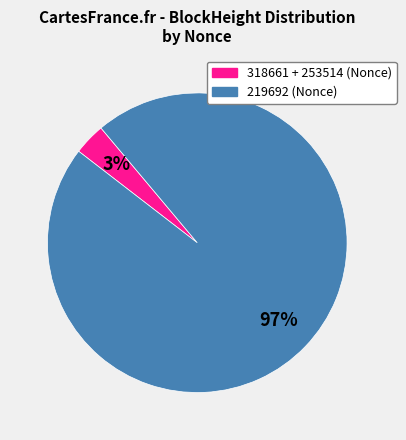

Is there any slice that represents more than half of the pie?

Yes